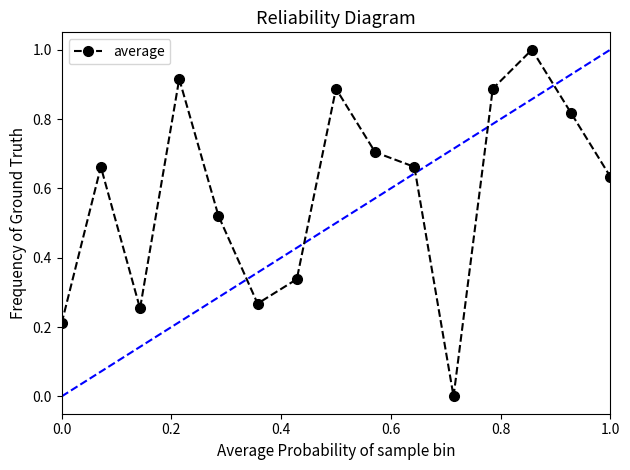

How many points are lower than both their immediate neighbors (excluding endpoints)?

3